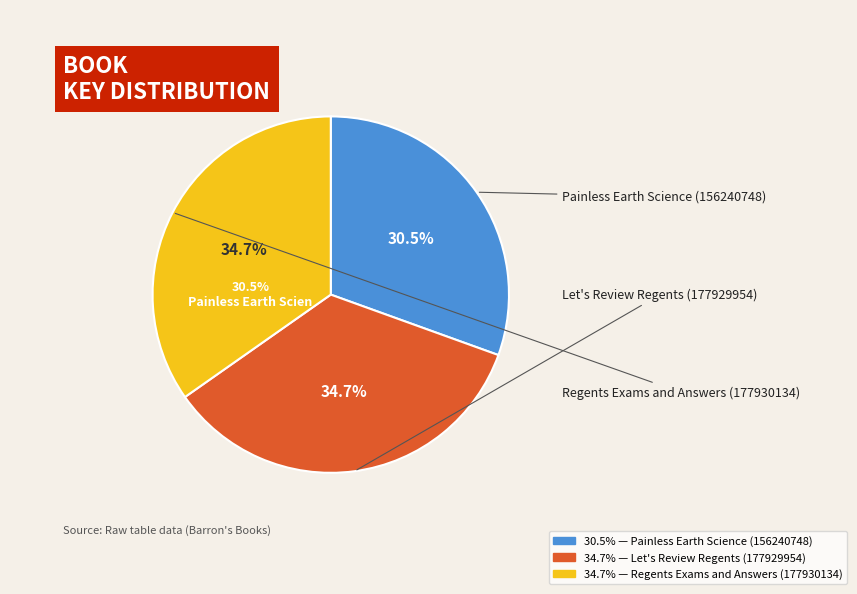

What is the ratio of the value at Painless Earth Science (156240748) to the value at Let's Review Regents (177929954)?

0.9